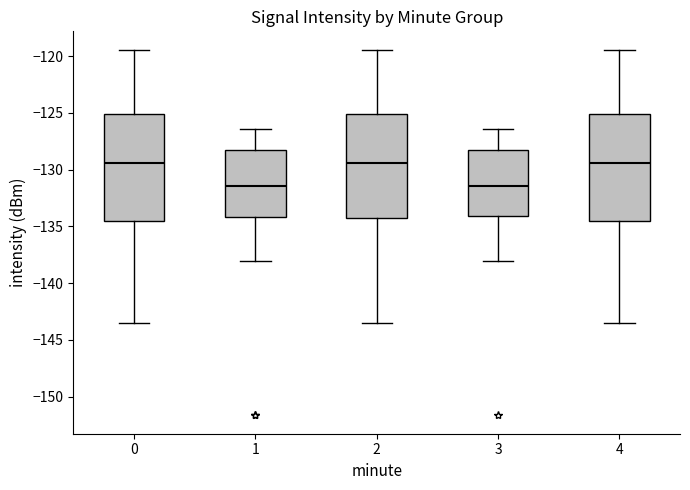

Where does the median line of the box at x = 3 sit on the y-axis? The values are not printed on the chart, so give them approximately, as read against the axis.

-131.5